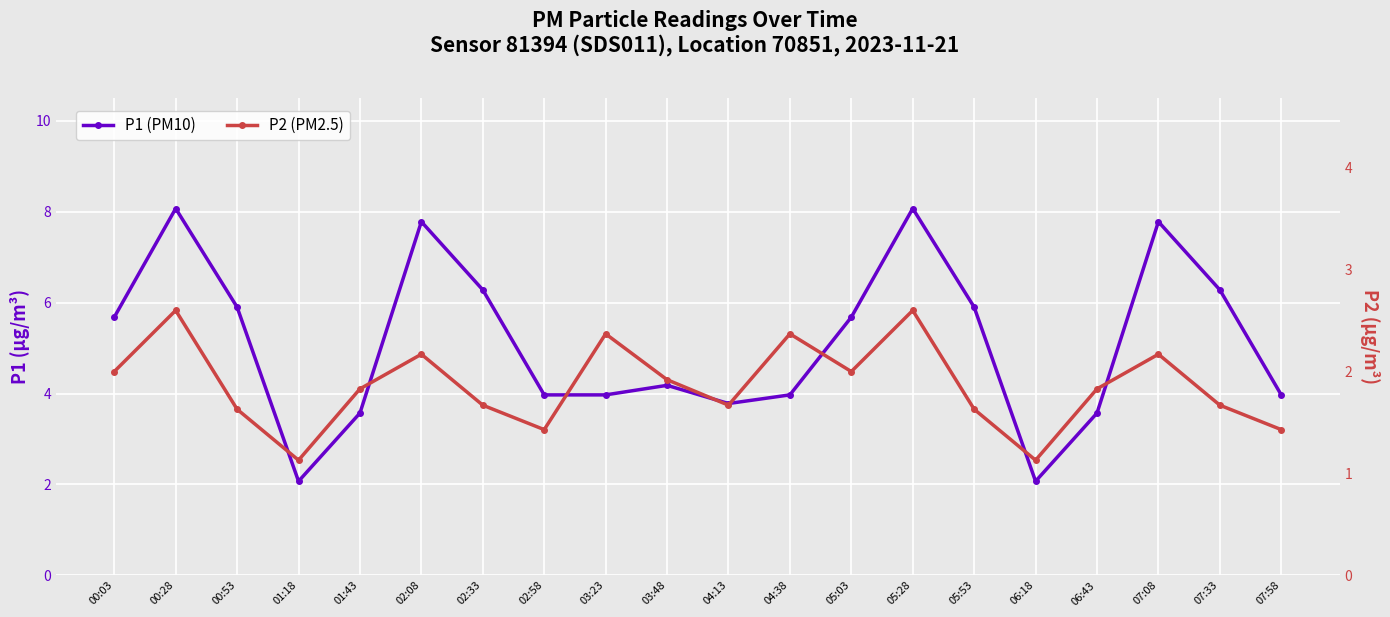

What is the difference between the maximum and minimum values in the P1 (PM10) series?

6.0